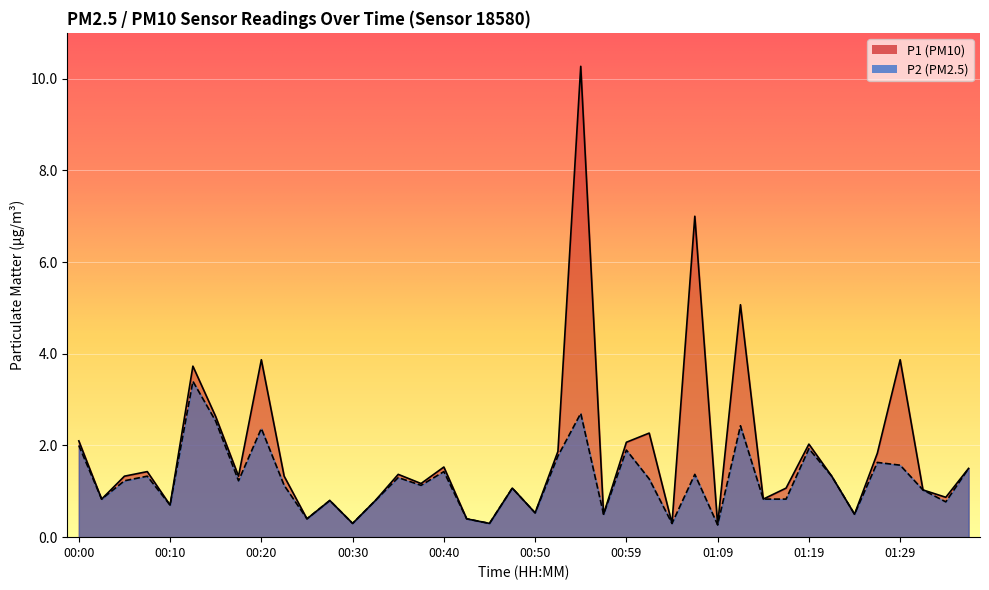

Reading left to right, list all the values displayed in this chart.

P1: 2.1	0.8	1.3	1.4	0.7	3.7	2.6	1.3	3.9	1.3	0.4	0.8	0.3	0.8	1.4	1.2	1.5	0.4	0.3	1.1	0.5	1.9	10.3	0.5	2.1	2.3	0.3	7.0	0.3	5.1	0.8	1.1	2.0	1.3	0.5	1.8	3.9	1.0	0.9	1.5
P2: 2.0	0.8	1.2	1.3	0.7	3.4	2.5	1.2	2.4	1.1	0.4	0.8	0.3	0.8	1.3	1.1	1.4	0.4	0.3	1.1	0.5	1.8	2.7	0.5	1.9	1.3	0.3	1.4	0.3	2.4	0.8	0.8	1.9	1.3	0.5	1.6	1.6	1.0	0.8	1.5